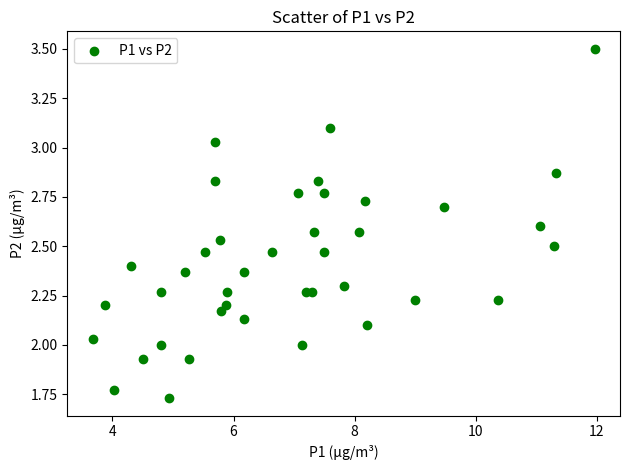

What is the range of X values (max minus min)?

8.3